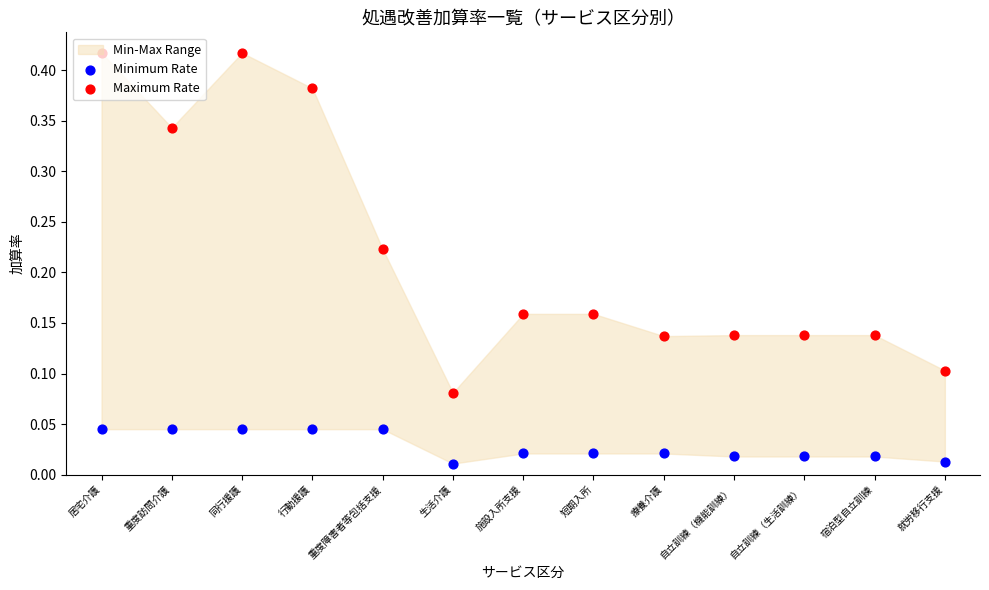

Which series reaches the maximum Y coordinate?

Maximum Rate